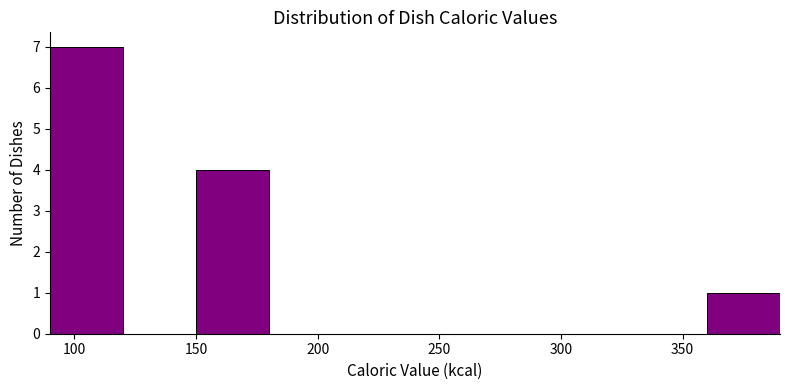

Reading left to right, list every bar in this chart as the range it spans on the x-axis followed by its height. The values are not printed on the chart, so give them approximately, as read against the axis.

90 to 120: 7
120 to 150: 0
150 to 180: 4
180 to 210: 0
210 to 240: 0
240 to 270: 0
270 to 300: 0
300 to 330: 0
330 to 360: 0
360 to 390: 1